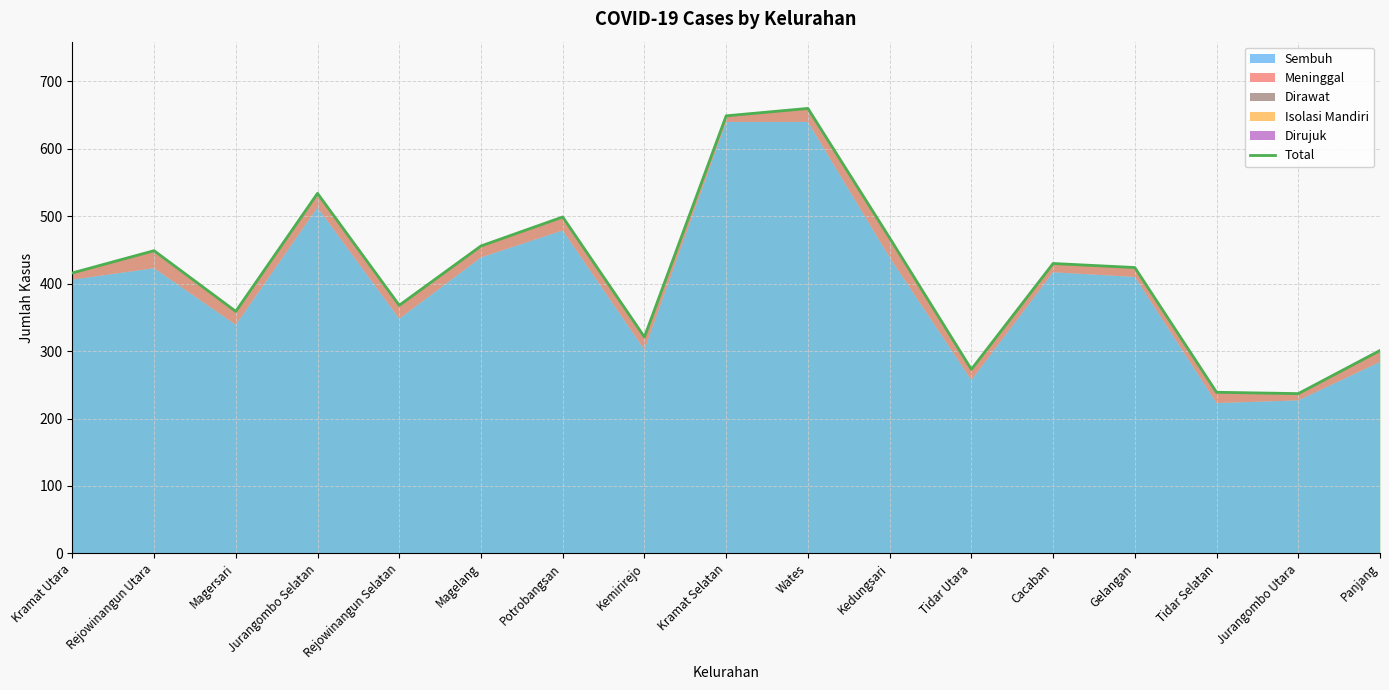

What value does the data have at Magelang, to the nearest 10?

460